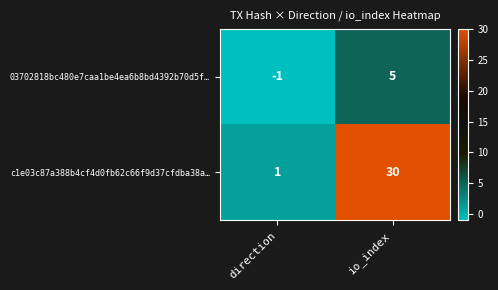

Which series has the largest total across all categories?

c1e03c87a388b4cf4d0fb62c66f9d37cfdba38a…